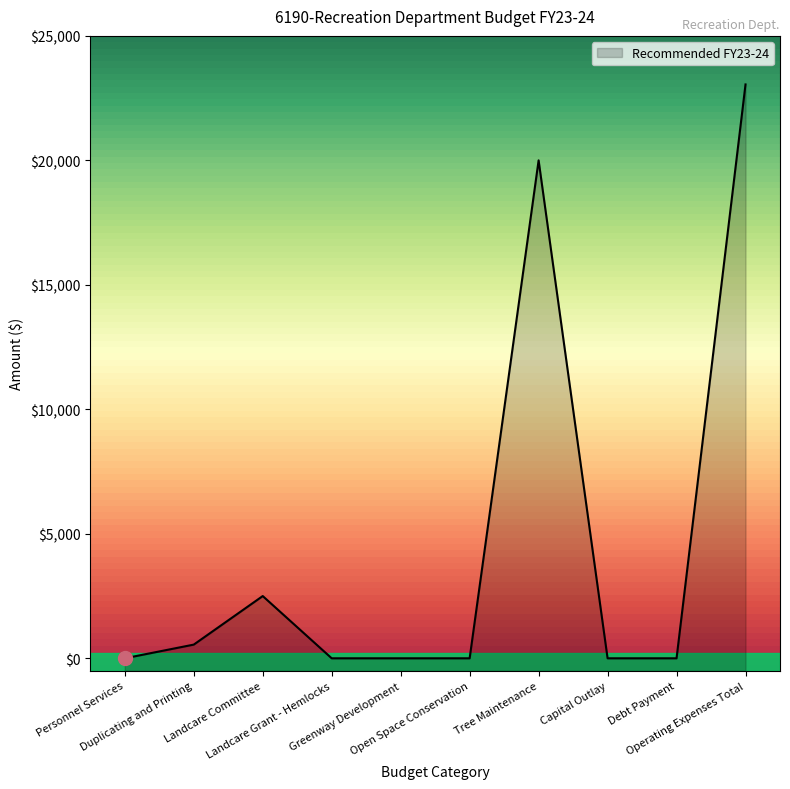

How many lines are shown in the chart?

1